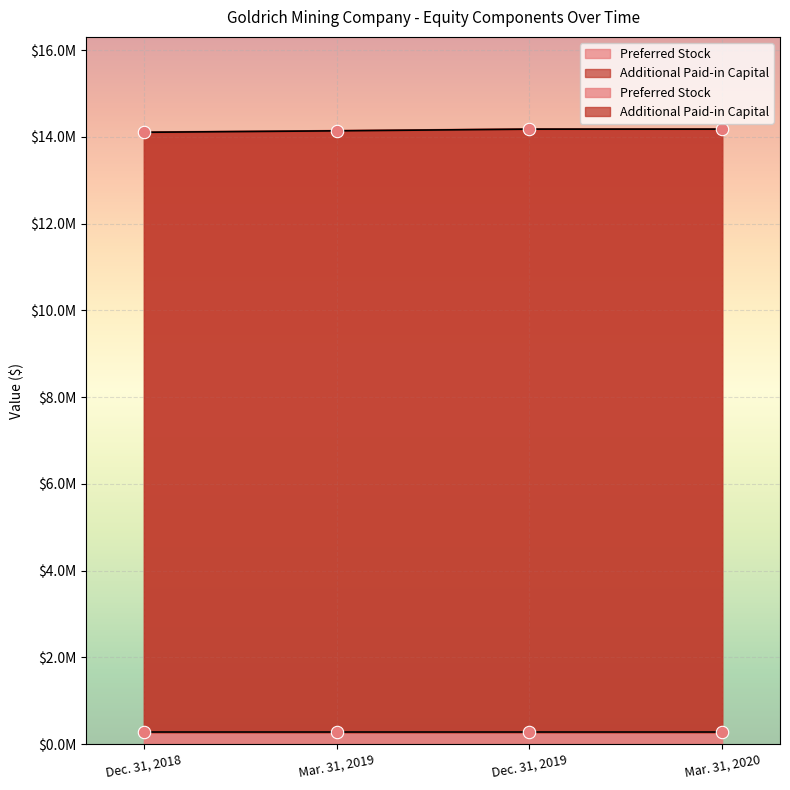

What is the change in value from Mar. 31, 2019 to Dec. 31, 2019?

+38946